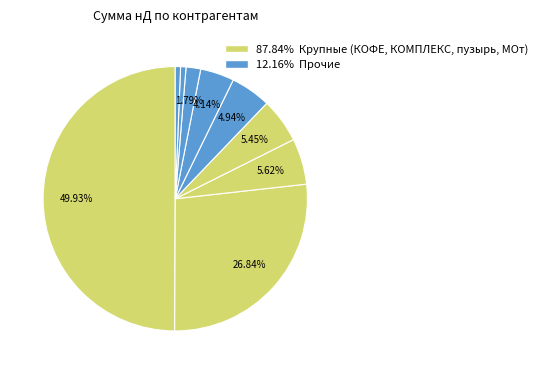

Is there a majority slice in this chart?

No